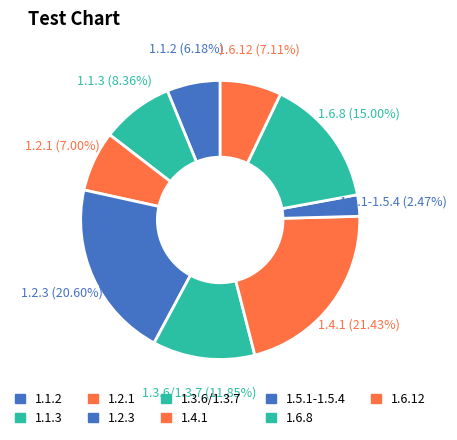

To the nearest percent, what is the combined percentage of 1.5.1-1.5.4 and 1.2.1?

9%